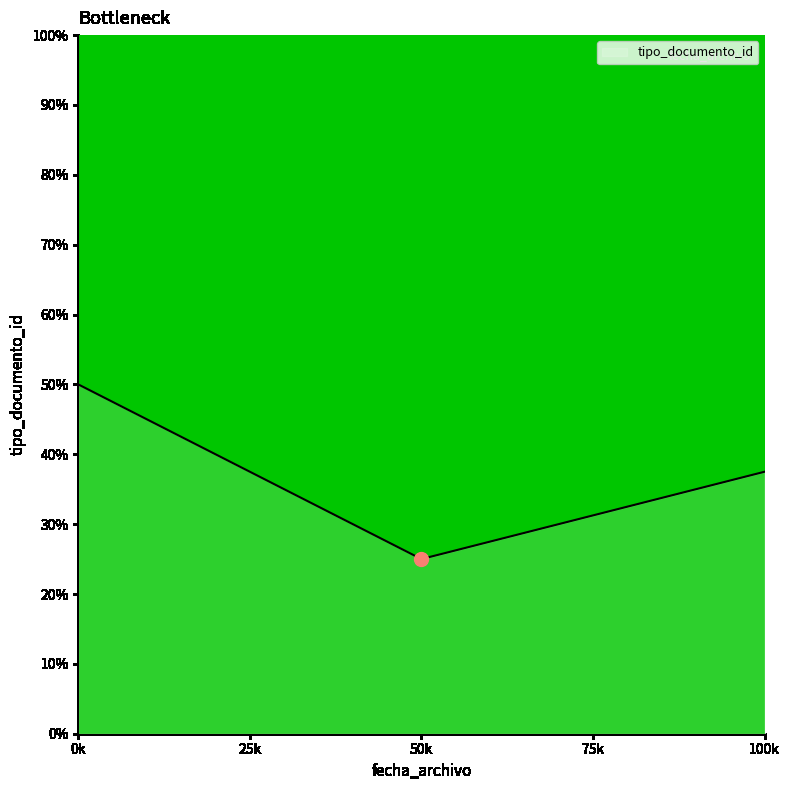

What is the sum of the values at 50k and 100k?

62.5